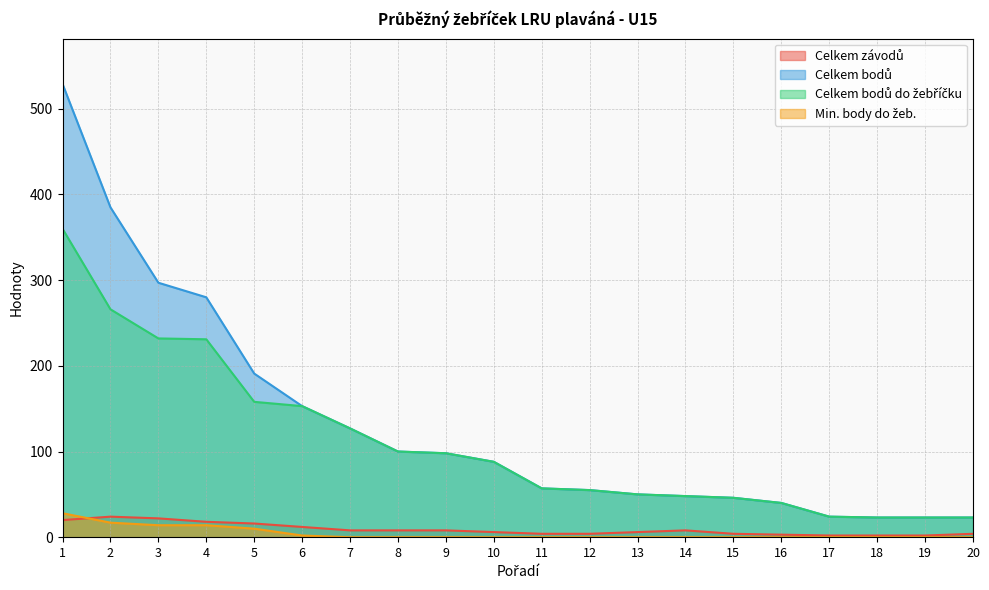

What are all the series names shown in the legend?

Celkem závodů, Celkem bodů, Celkem bodů do žebříčku, Min. body do žeb.